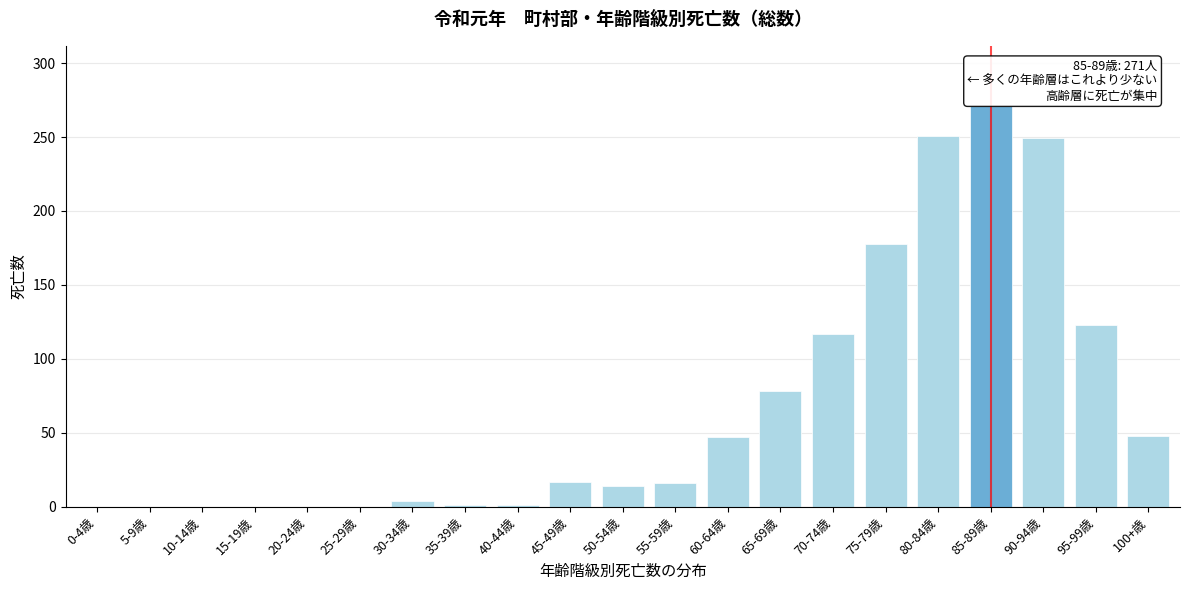

What is the maximum value shown in the chart?

271